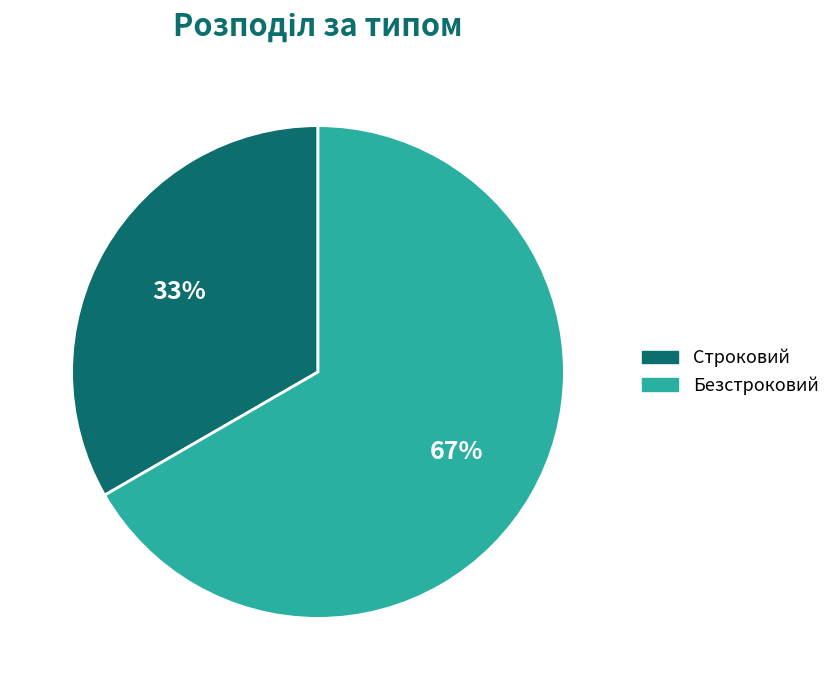

To the nearest percent, what portion does Строковий represent?

33%